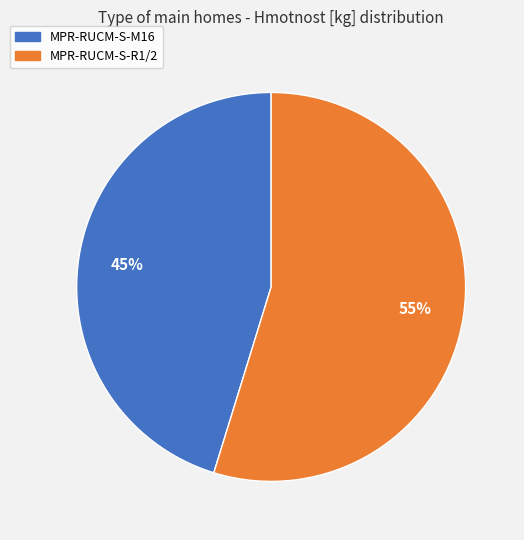

Is the sum of MPR-RUCM-S-M16 and MPR-RUCM-S-R1/2 greater than half?

Yes